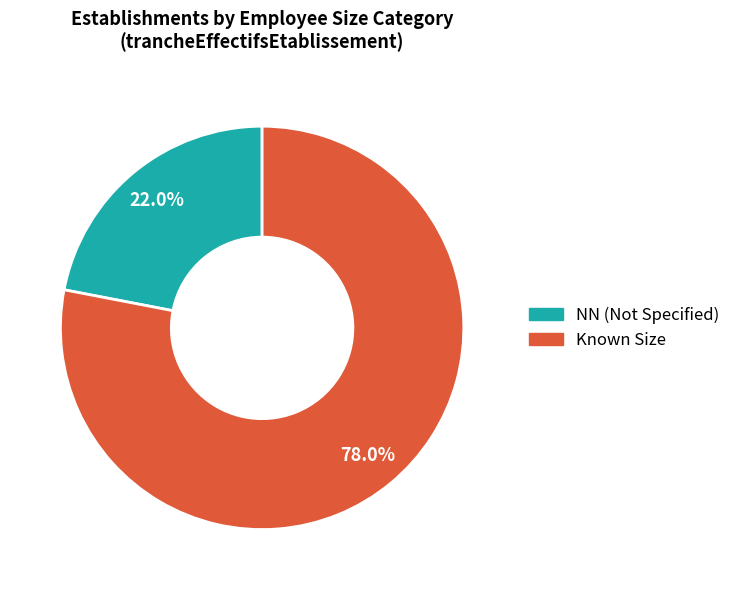

Does any single category account for the majority?

Yes